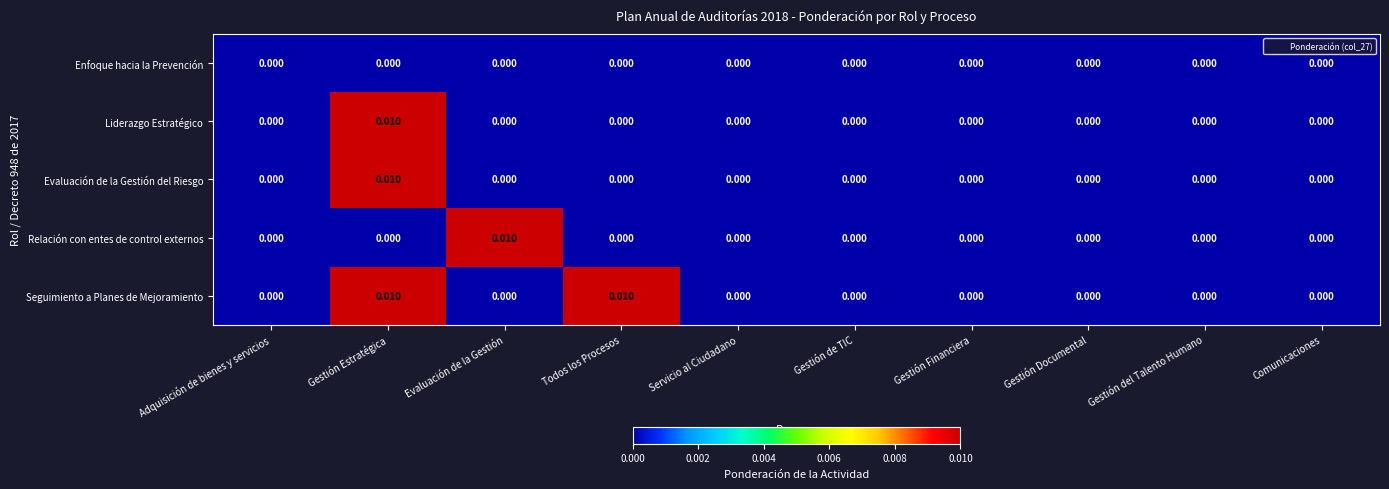

Which series has the largest total across all categories?

Seguimiento a Planes de Mejoramiento